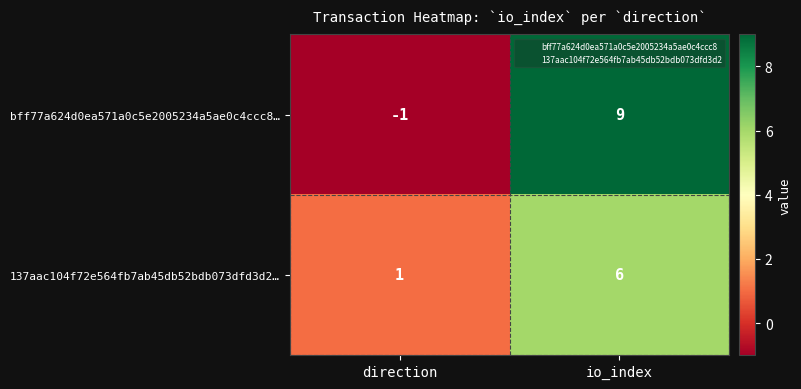

What is the average value of the 137aac104f72e564fb7ab45db52bdb073dfd3d2… series?

4